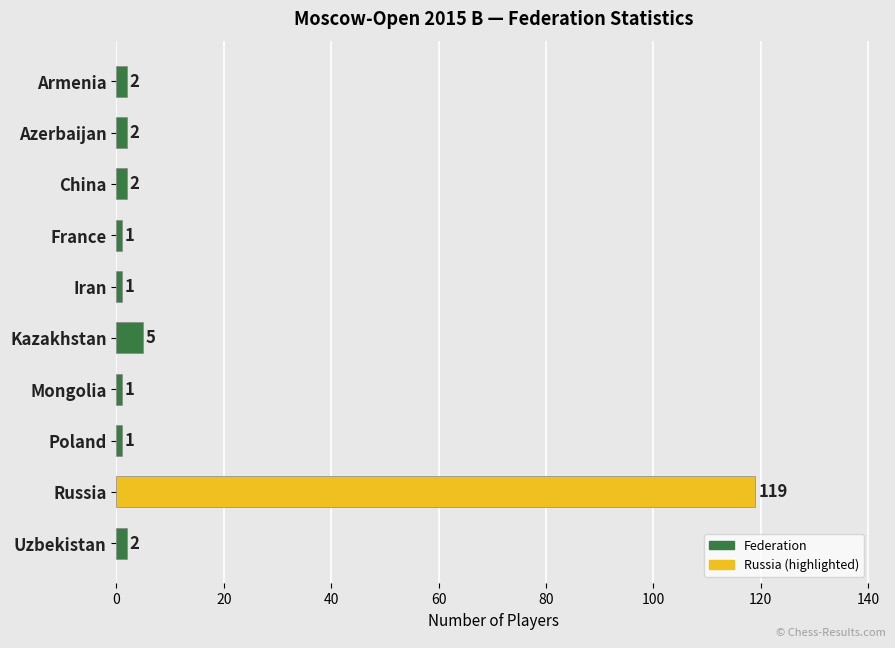

What is the change in value from France to Uzbekistan?

+1